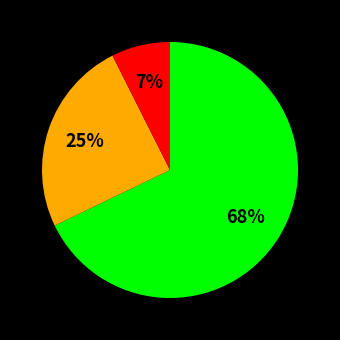

Does any single category account for the majority?

Yes